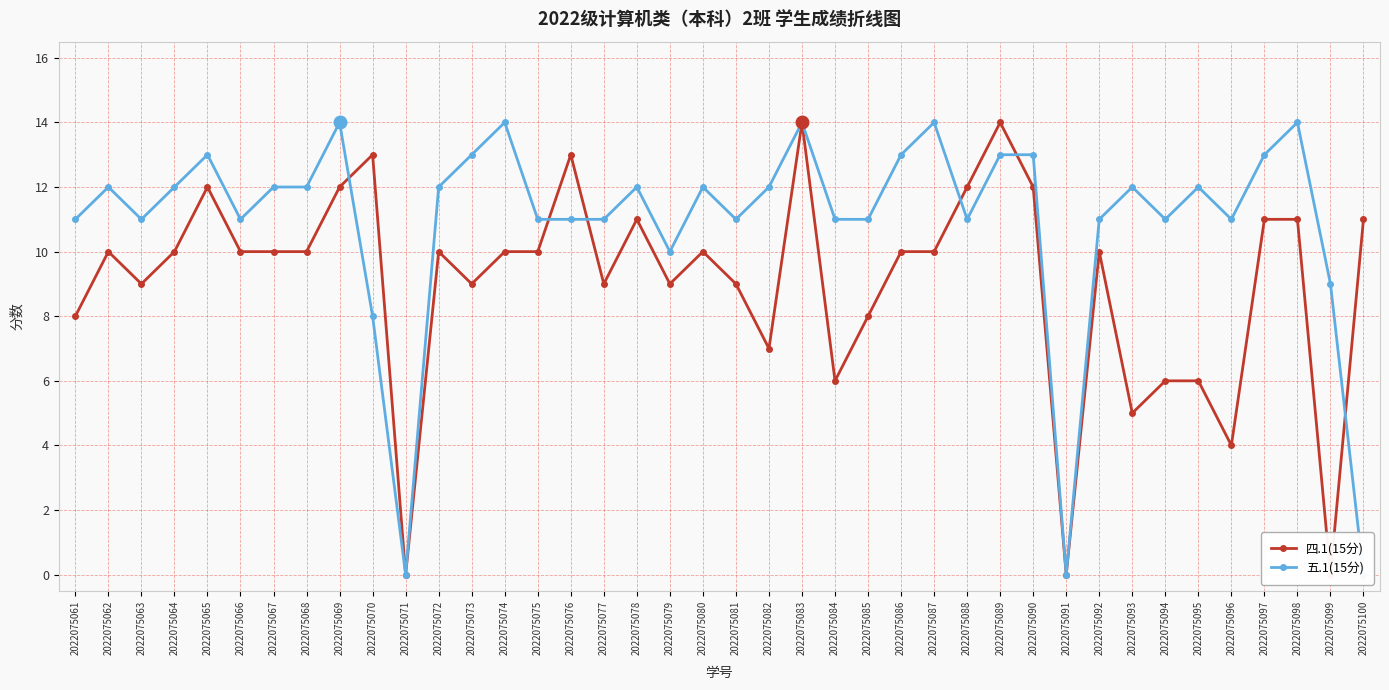

Where is 四.1(15分) nearest to the value 7?

2022075082